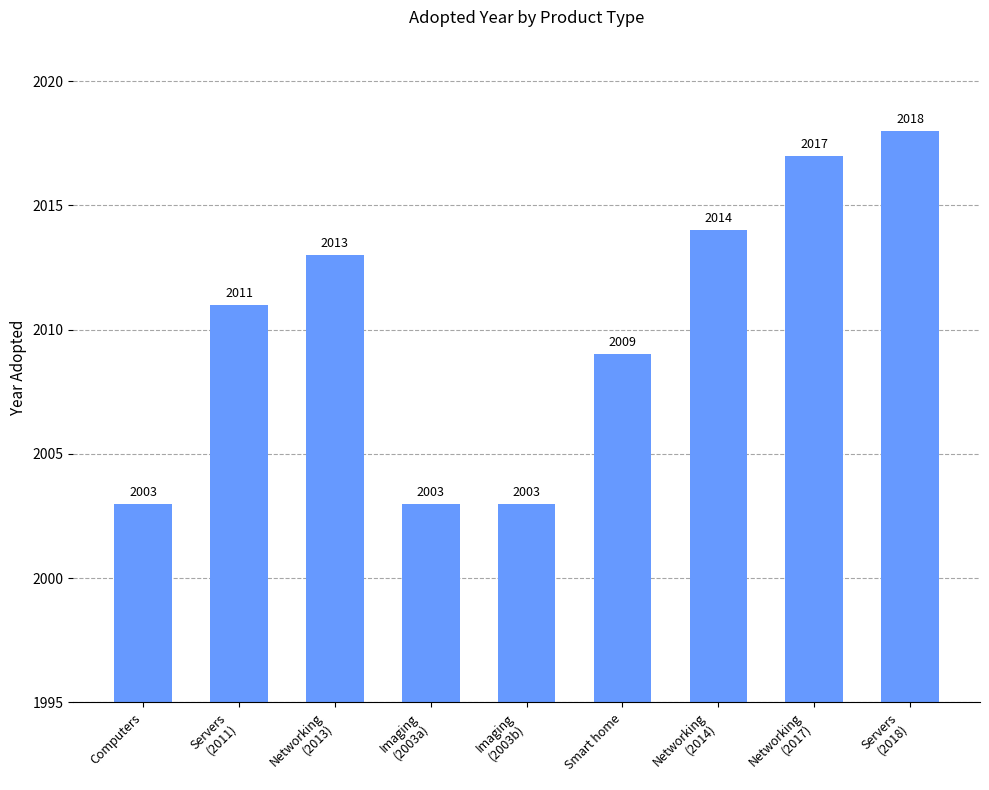

Between Networking
(2013) and Smart home, which is larger?

Networking
(2013)